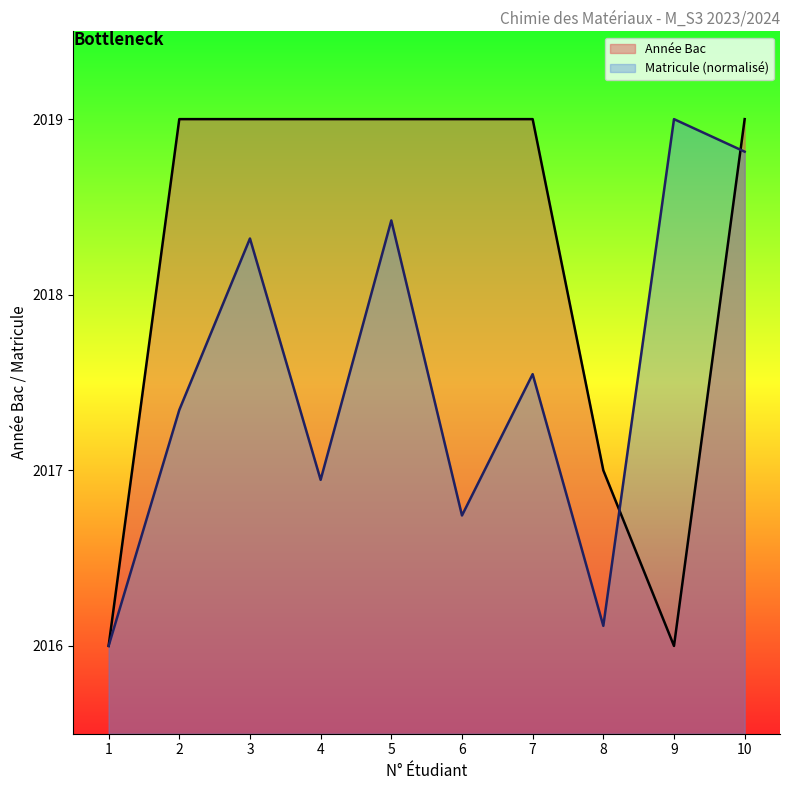

Rank the series by their maximum value, from lowest to highest.

Année Bac, Matricule (scaled)